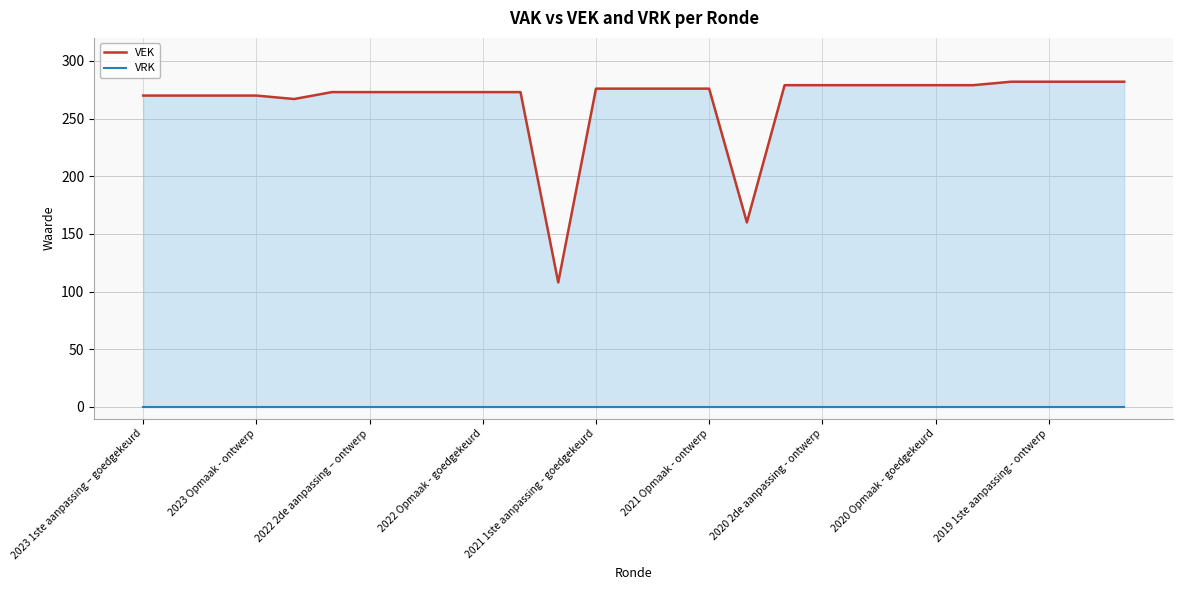

List the series in order of their overall mean, highest first.

VEK, VRK